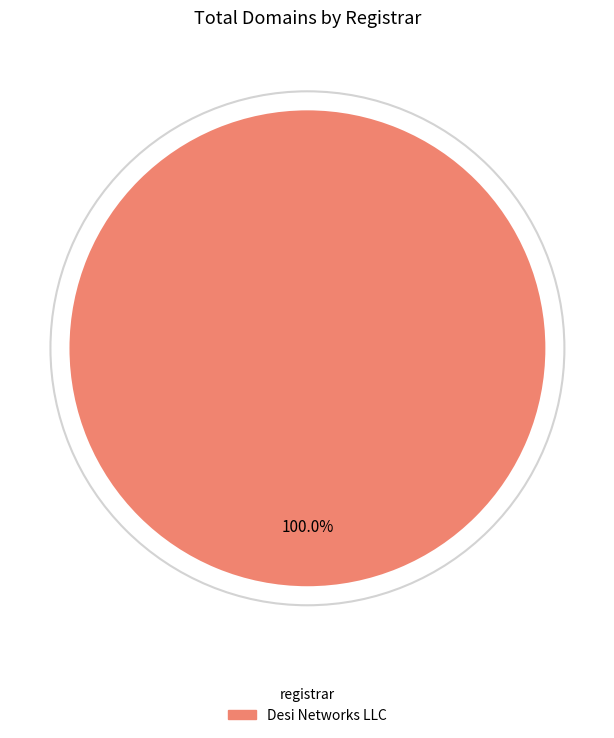

Is there a majority slice in this chart?

Yes